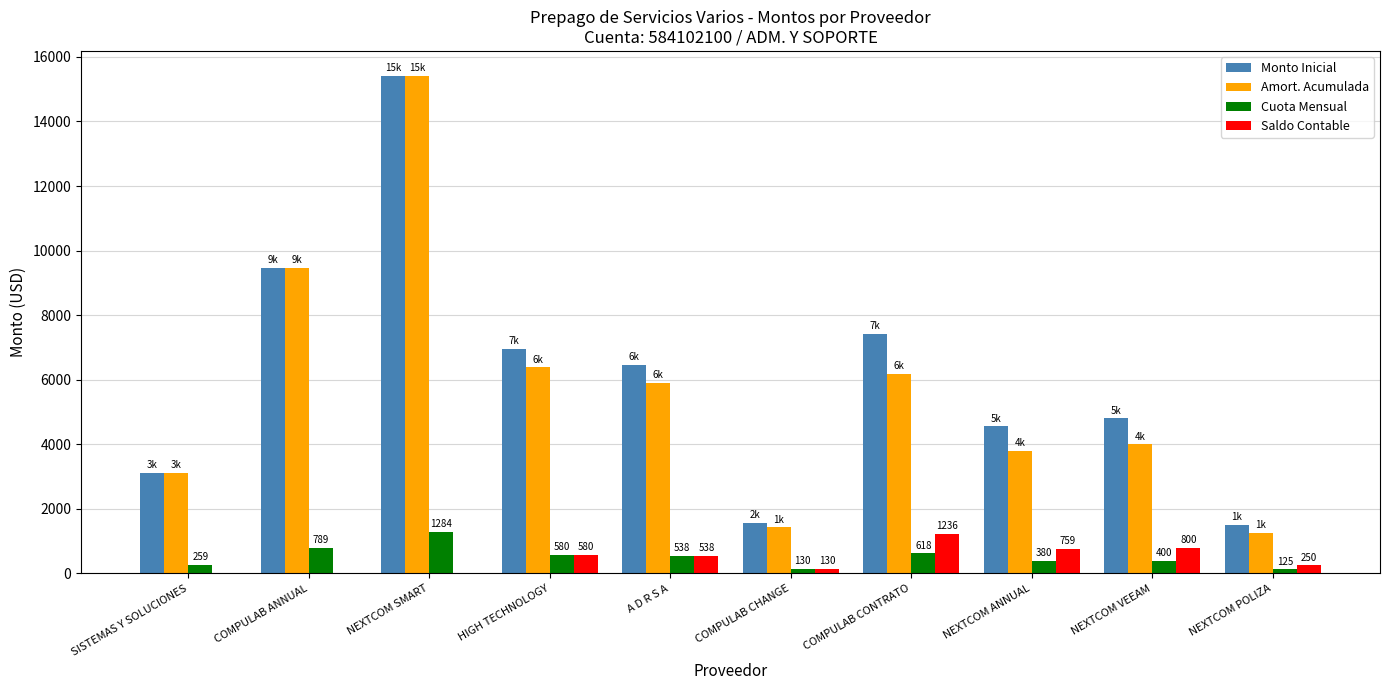

What is the difference between the Amort. Acumulada values at NEXTCOM ANNUAL and COMPULAB ANNUAL?

5678.0